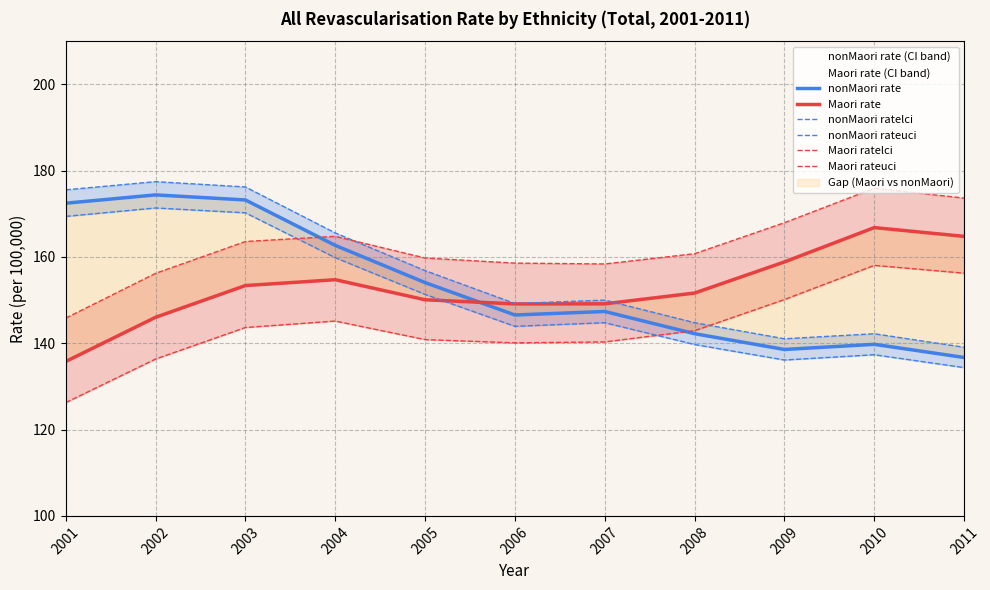

How many values in the Maori rateuci series exceed 160?

6